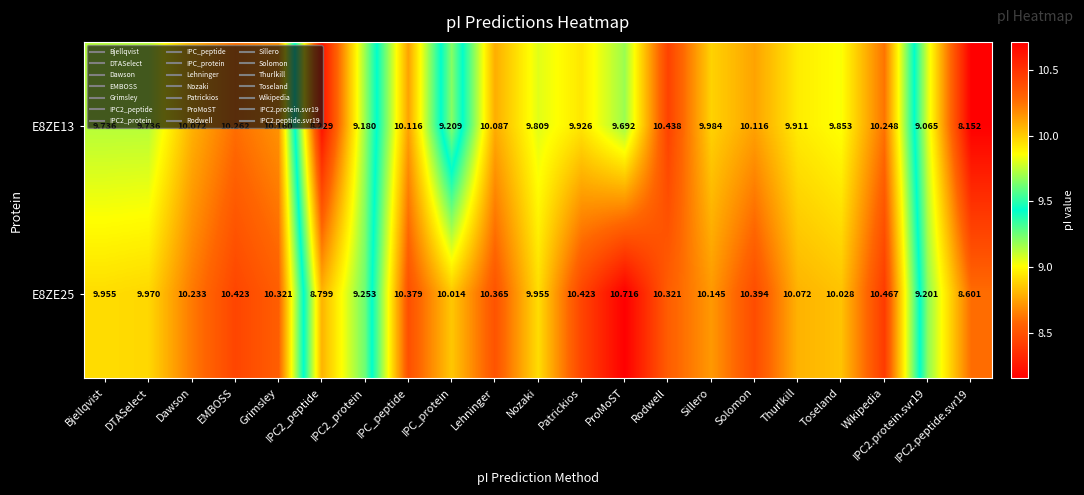

Count the number of data series in this chart.

2